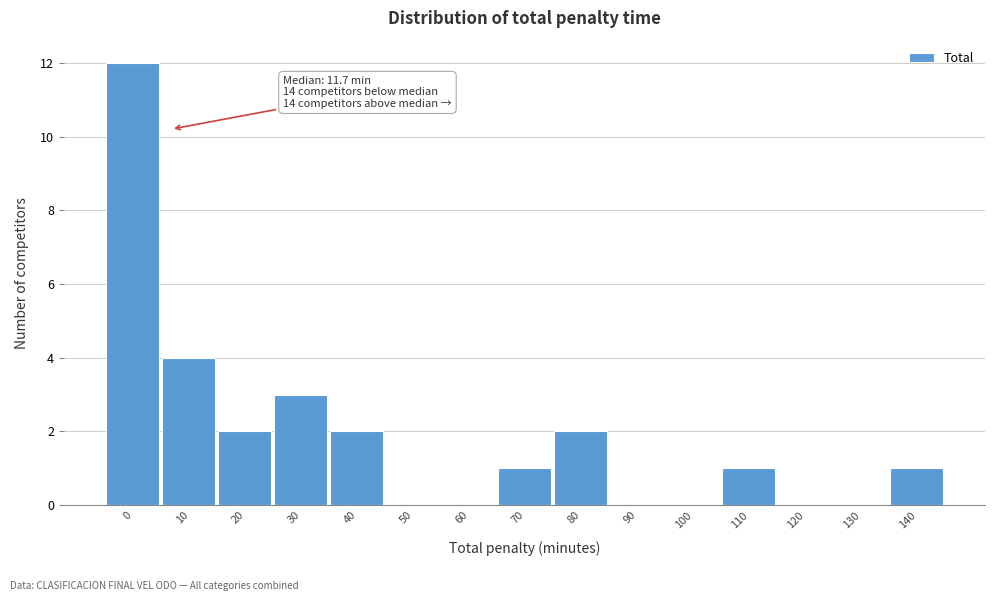

Reading left to right, what are all the values shown in this chart?

0=12	10=4	20=2	30=3	40=2	50=0	60=0	70=1	80=2	90=0	100=0	110=1	120=0	130=0	140=1